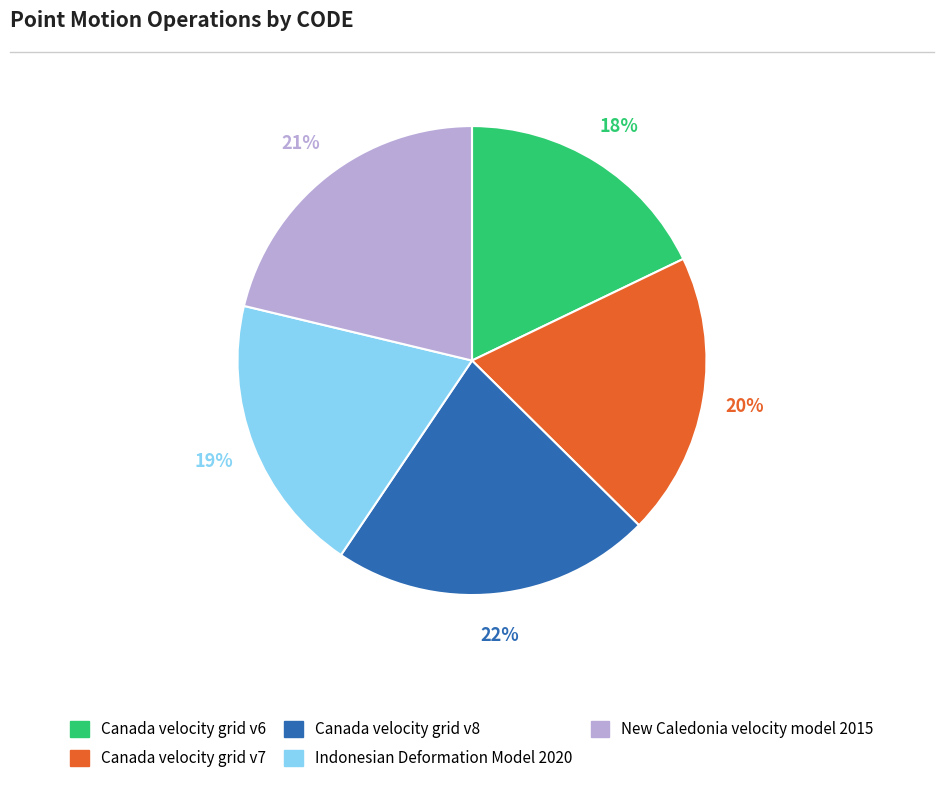

The Indonesian Deformation Model 2020 slice represents 7% of the pie. True or false?

False